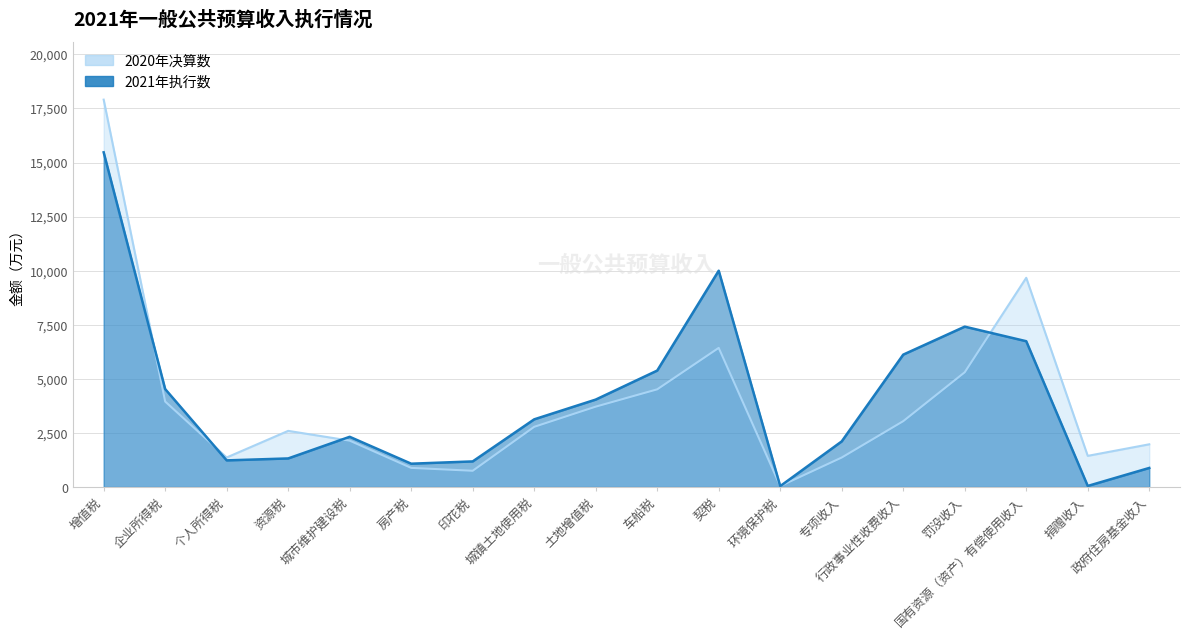

What is the sum of all 2020年决算数 values?

69894